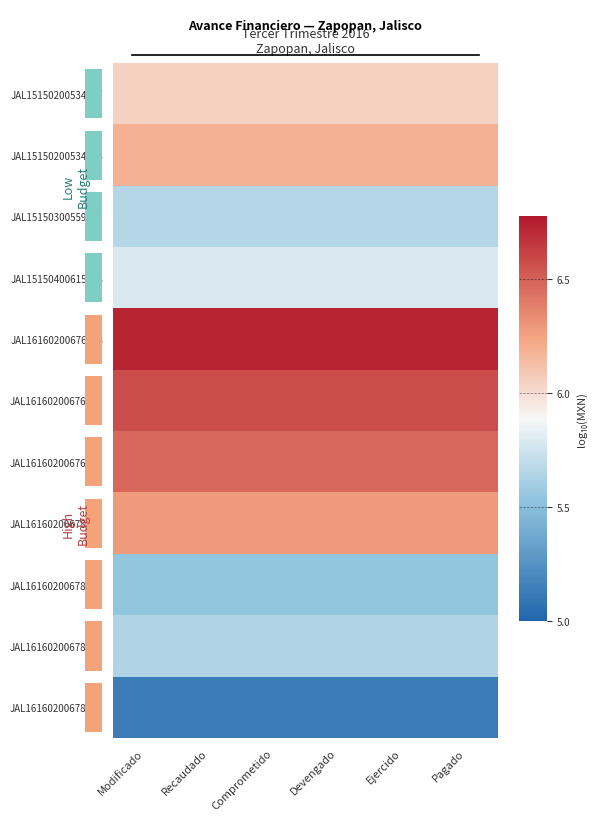

The value of JAL16160200678121 at Ejercido is 2.0. True or false?

False